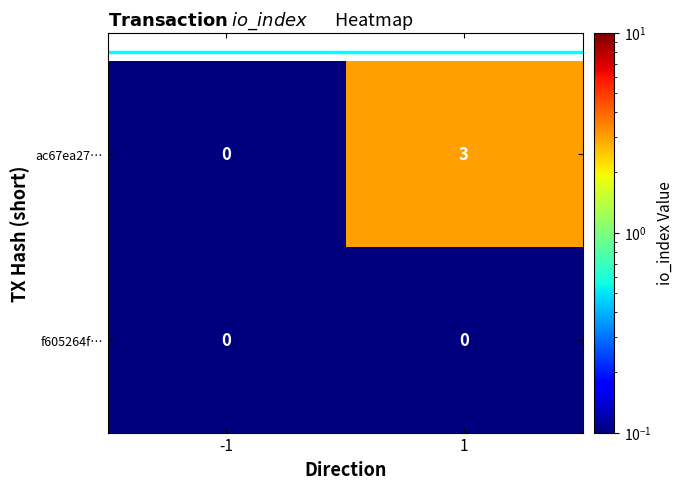

List the series in order of their overall mean, lowest first.

f605264f…, ac67ea27…